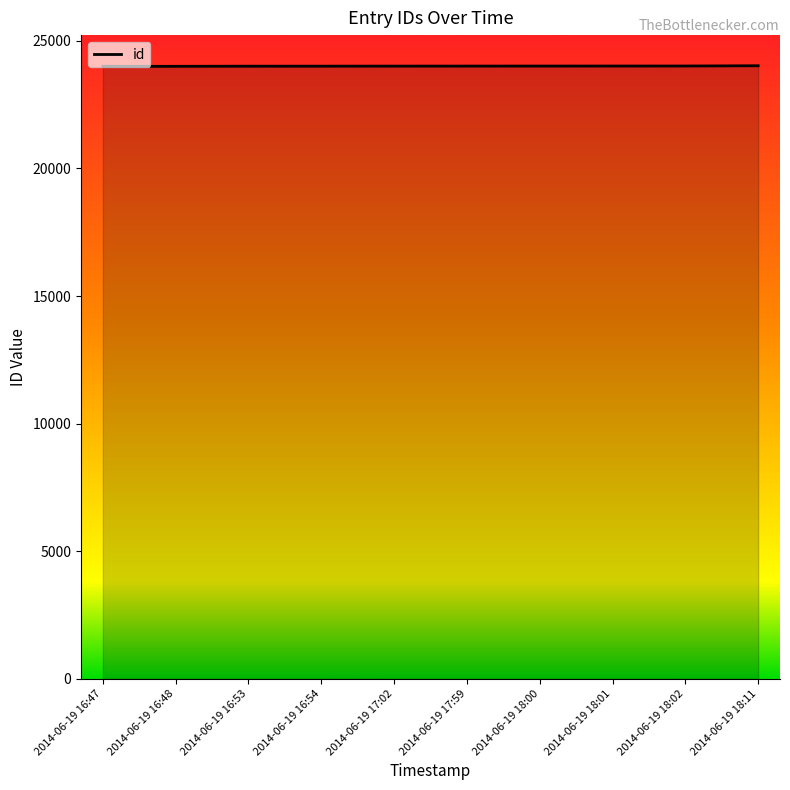

What is the ratio of the value at 2014-06-19 16:53 to the value at 2014-06-19 18:11?

1.0